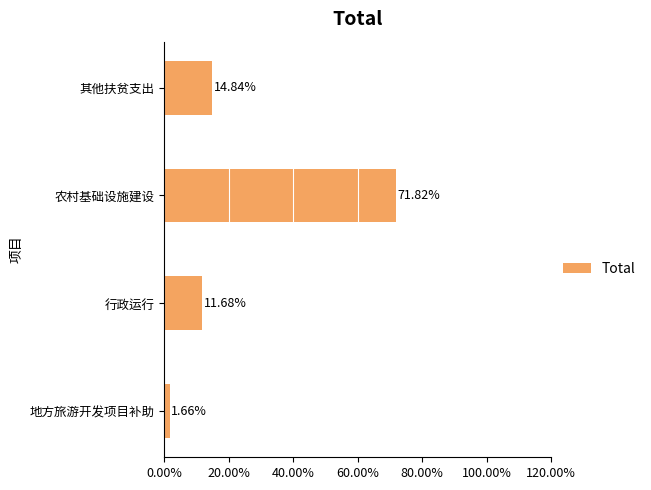

Are the bars horizontal?

Yes